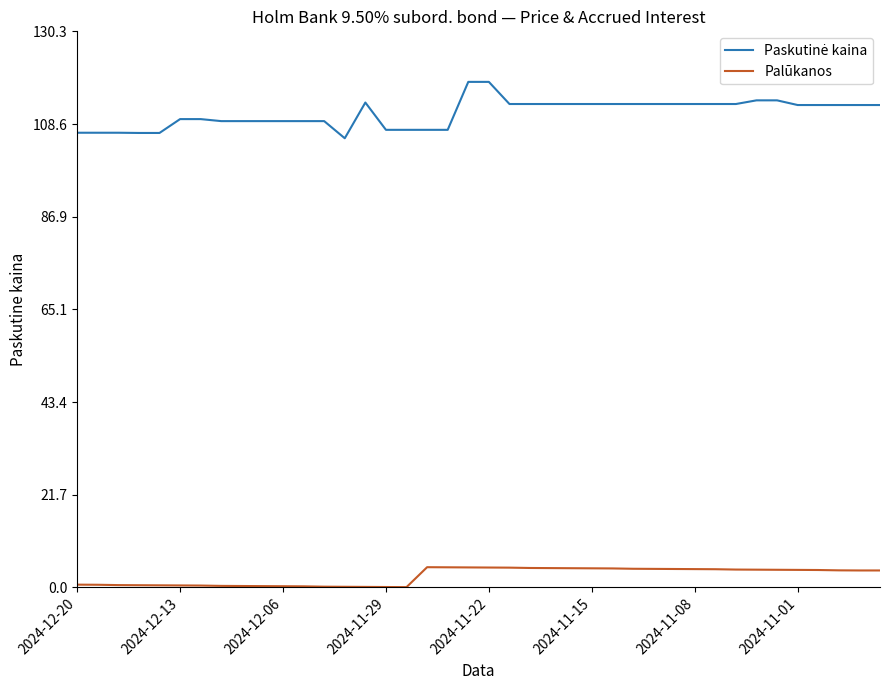

How many lines are shown in the chart?

2